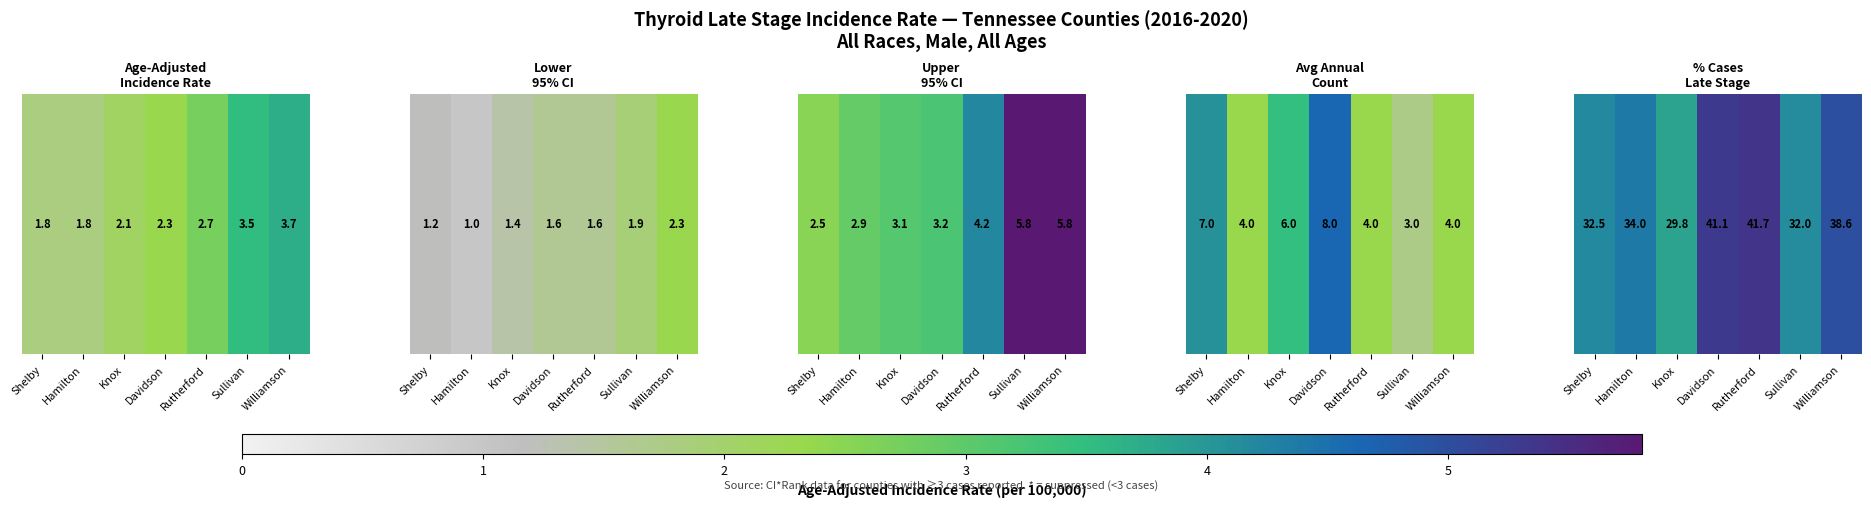

What is the change in value from Shelby to Hamilton?

+1.5